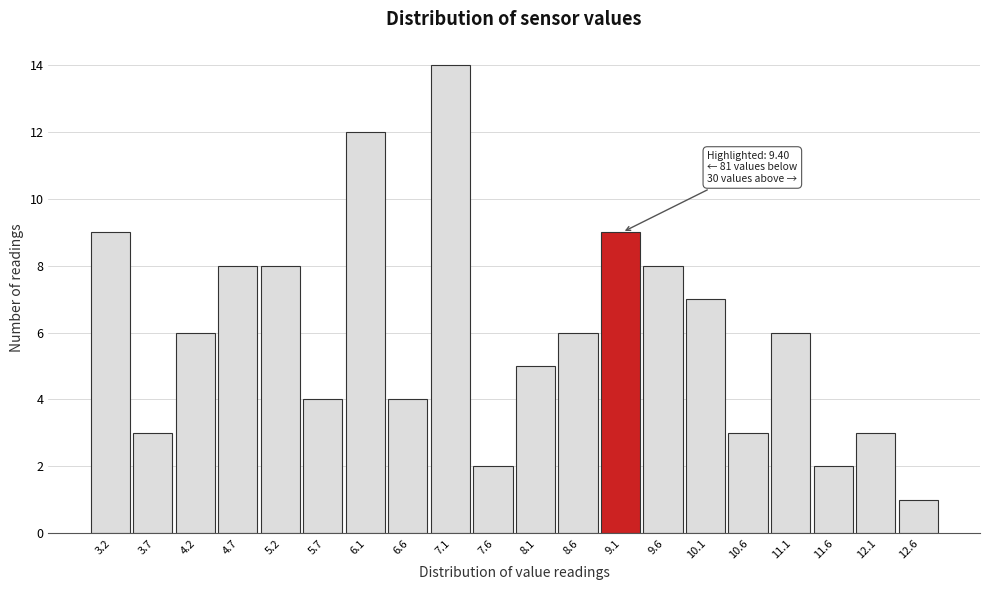

Reading left to right, list all the values displayed in this chart.

9	3	6	8	8	4	12	4	14	2	5	6	9	8	7	3	6	2	3	1